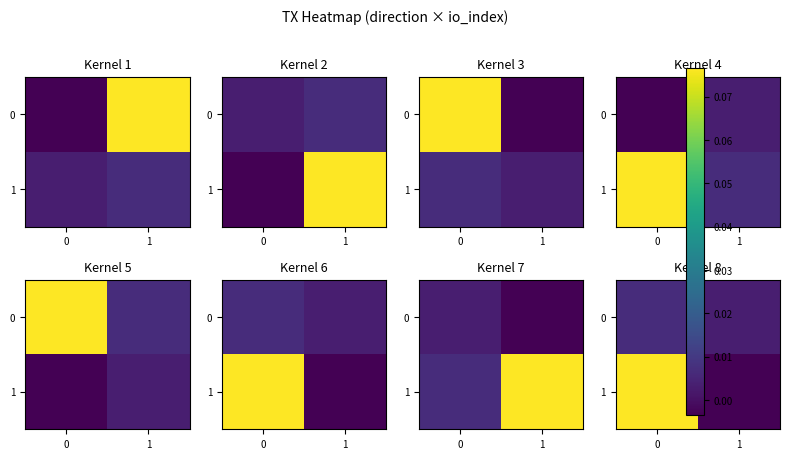

The value of 0 at 1 is 0.0. True or false?

True